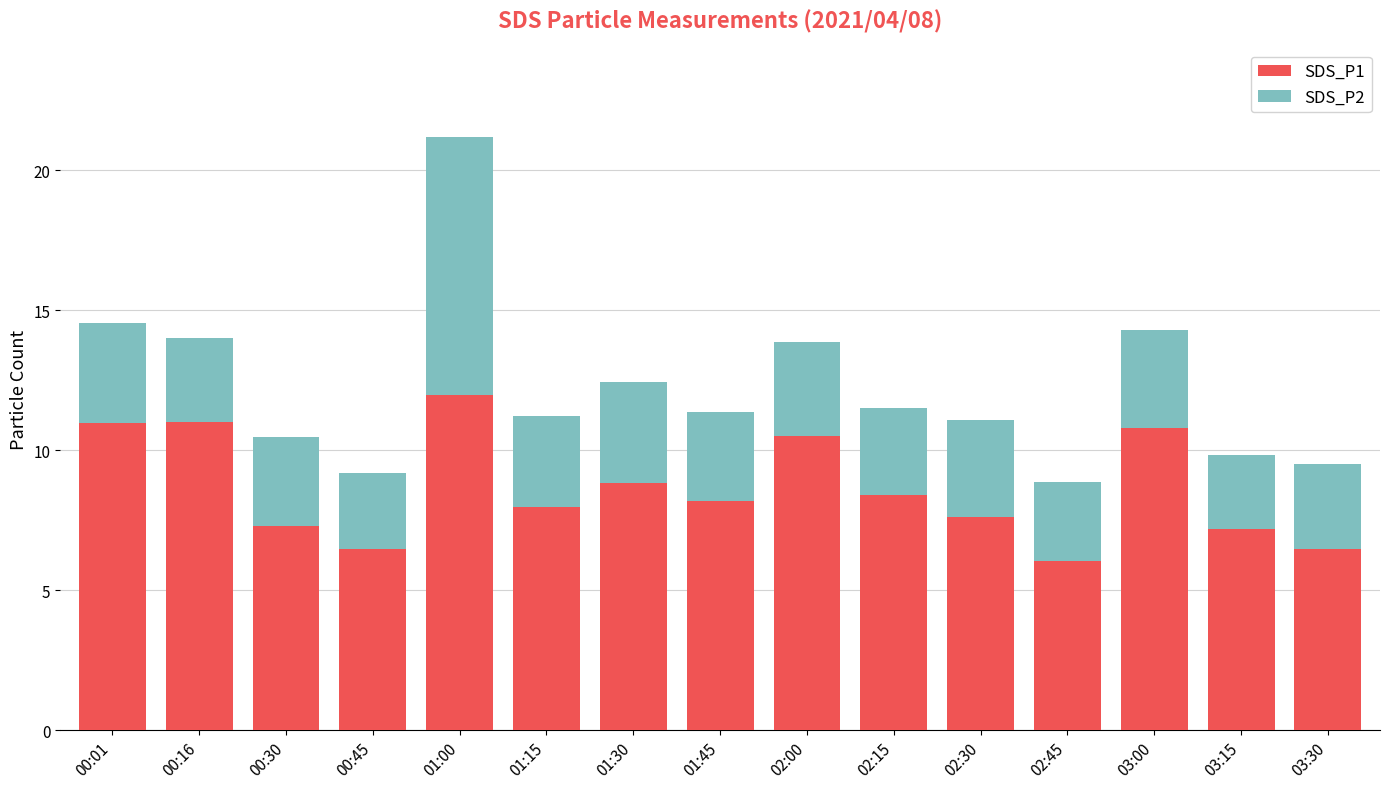

What is the sum of all SDS_P1 values?

129.8